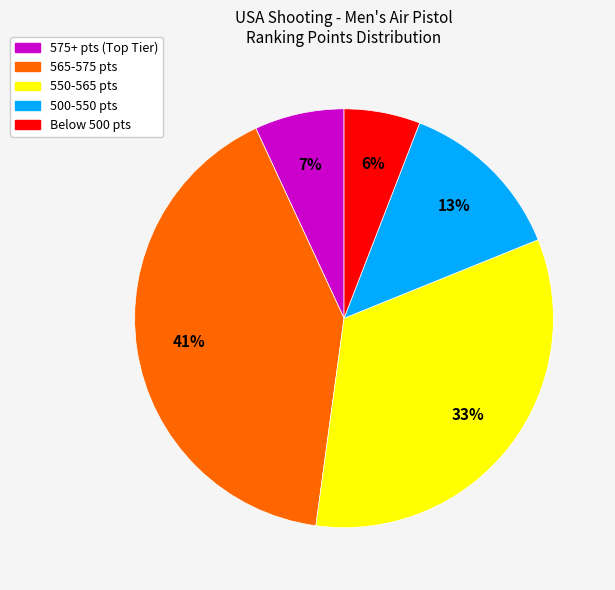

To the nearest percent, what is the difference between the largest and smallest slice percentages?

35%